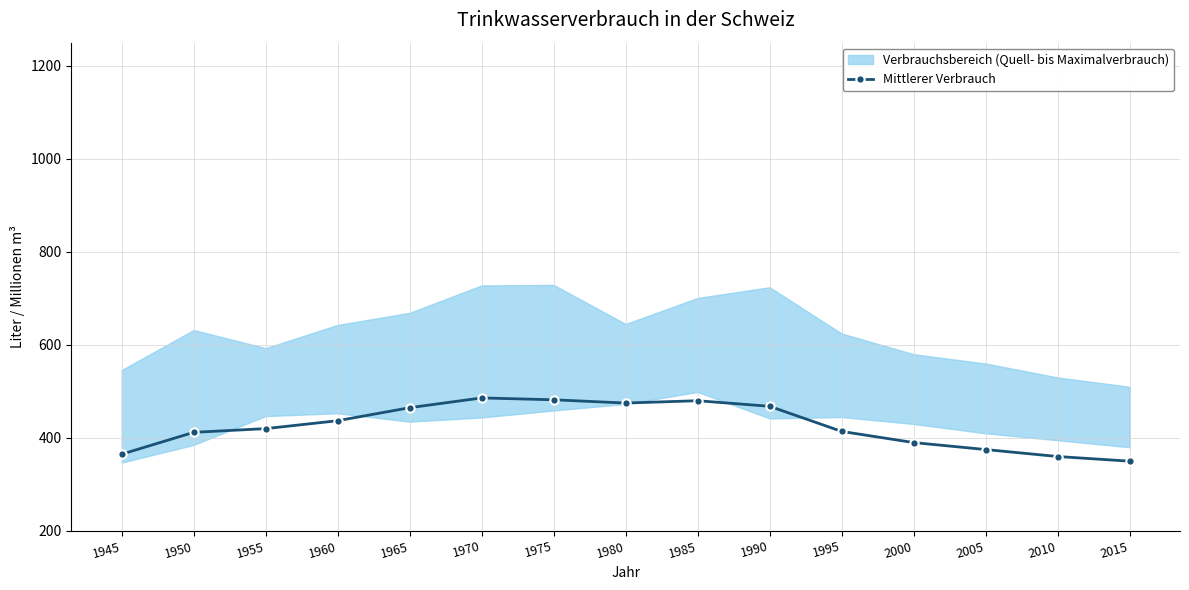

How many values in the Mittlerer Verbrauch series are below 420?

7